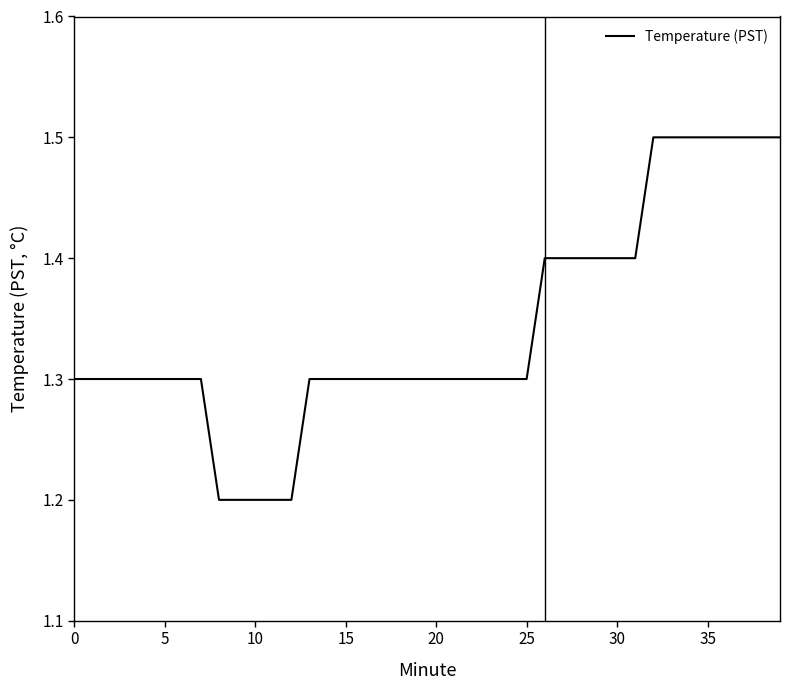

What is the difference between the maximum and minimum values?

0.3